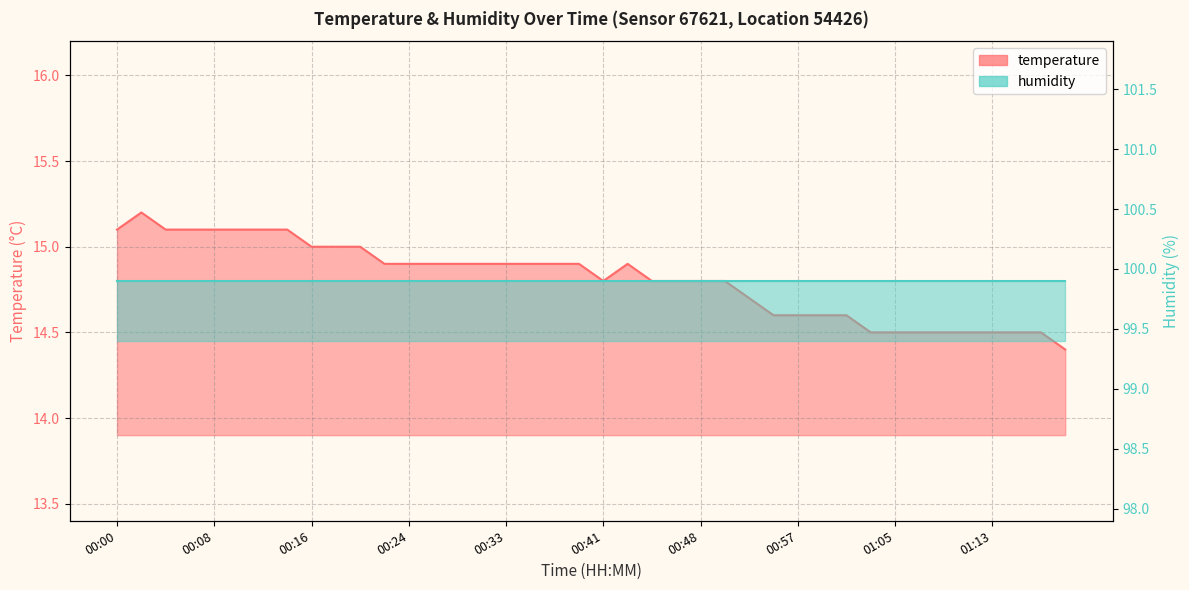

Count the values in the range 14 to 15.

32